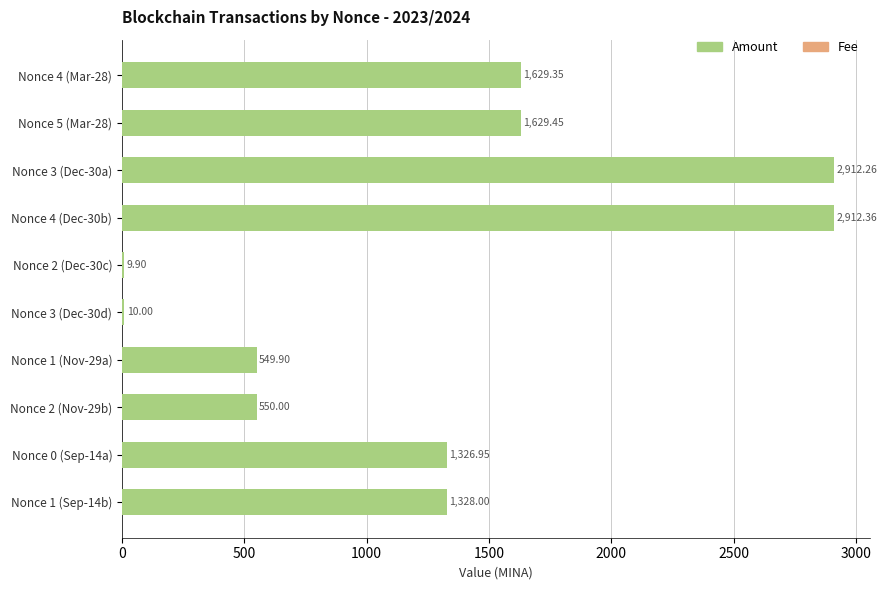

How many distinct data groups are displayed?

2